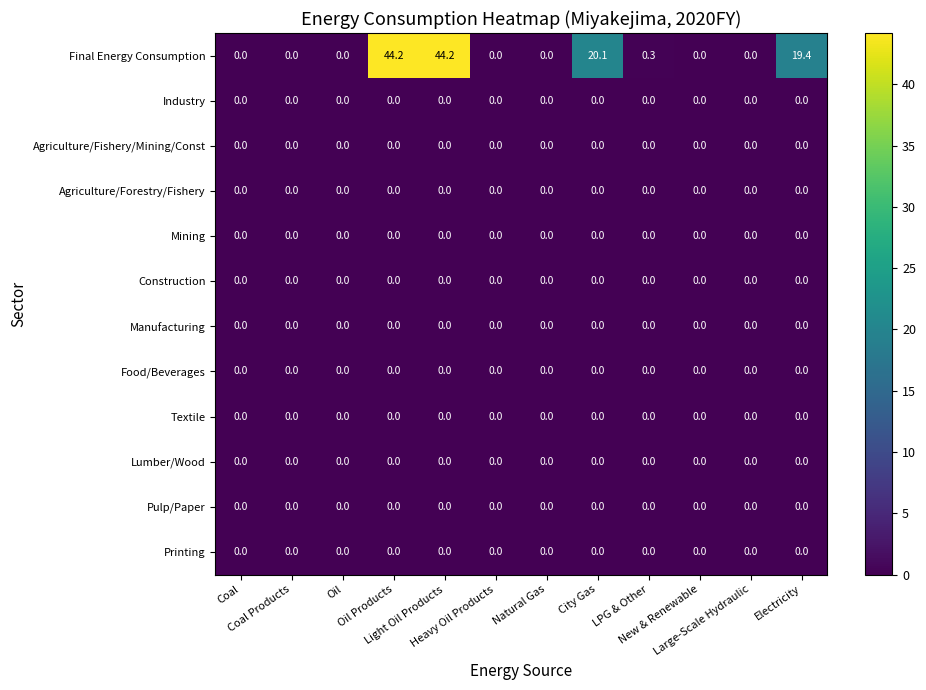

What is the greatest value displayed?

44.2